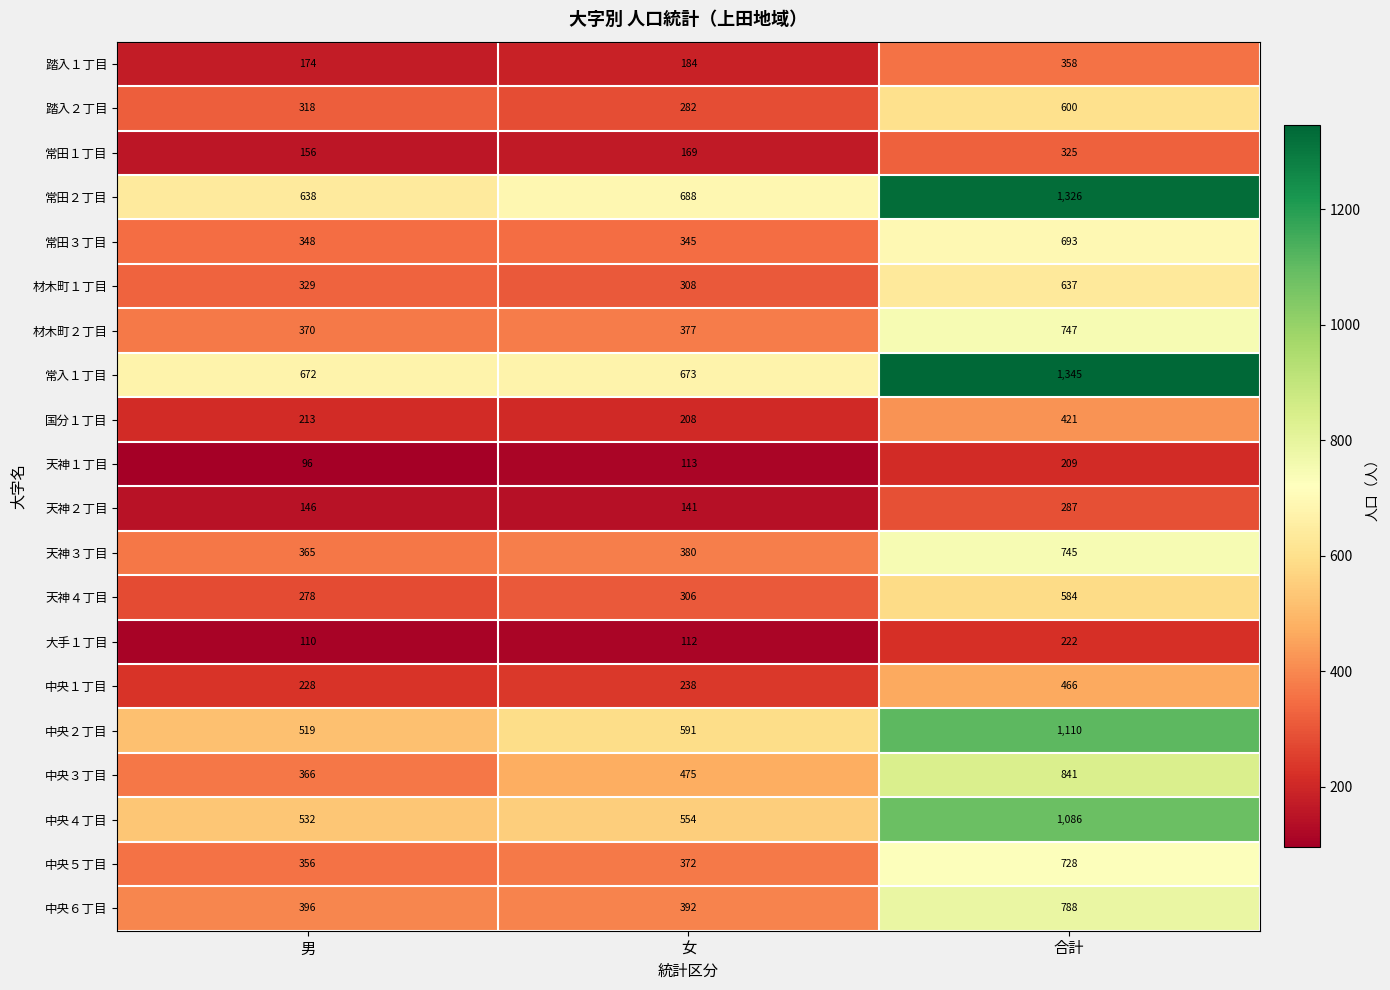

How many data points does each series have?

3